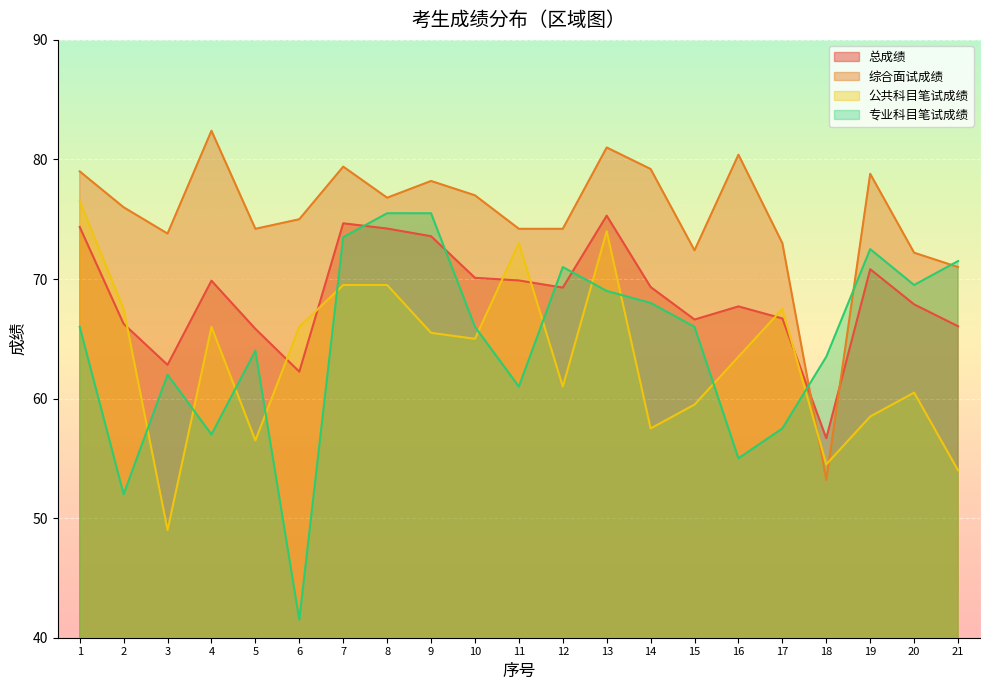

Is it true that 专业科目笔试成绩 equals 73.5 at 7?

True